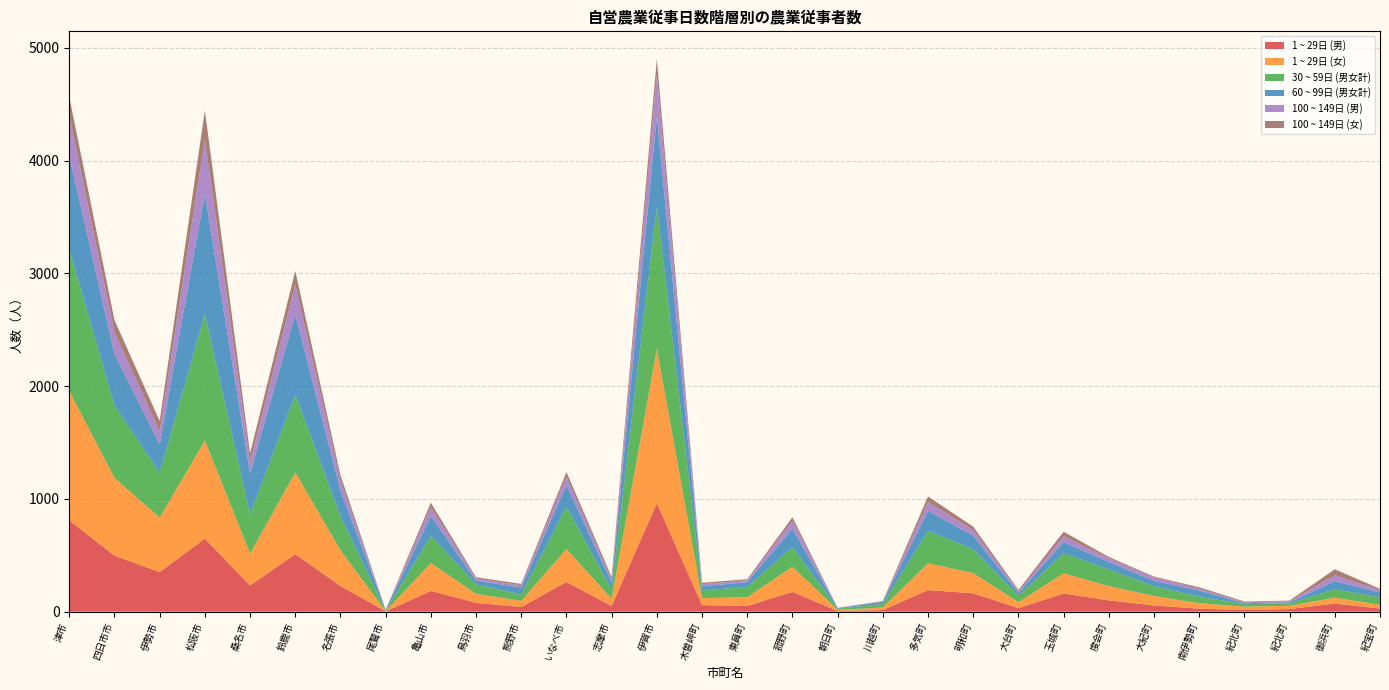

Reading right to left, extract all data points from this chart.

1 ~ 29日 (男): 27	72	23	15	26	55	100	161	31	163	191	14	5	176	50	58	962	50	263	41	78	184	2	228	510	232	647	351	496	810
1 ~ 29日 (女): 34	53	29	29	49	84	126	179	53	179	238	23	10	222	78	62	1367	64	292	55	80	247	2	316	724	283	869	483	690	1145
30 ~ 59日 (男女計): 66	74	22	22	58	87	148	178	55	212	287	30	11	174	92	67	1266	81	375	56	83	242	4	302	691	347	1123	397	642	1256
60 ~ 99日 (男女計): 42	72	9	9	54	46	67	99	27	118	178	20	5	163	42	37	798	64	190	62	34	174	7	227	711	362	1068	250	458	830
100 ~ 149日 (男): 21	52	8	8	17	31	31	51	13	51	77	5	2	70	17	19	367	25	77	20	19	78	1	93	261	104	477	119	189	358
100 ~ 149日 (女): 12	53	7	7	12	8	13	41	13	31	50	3	1	32	9	13	141	23	41	12	11	41	1	44	124	76	260	91	110	167